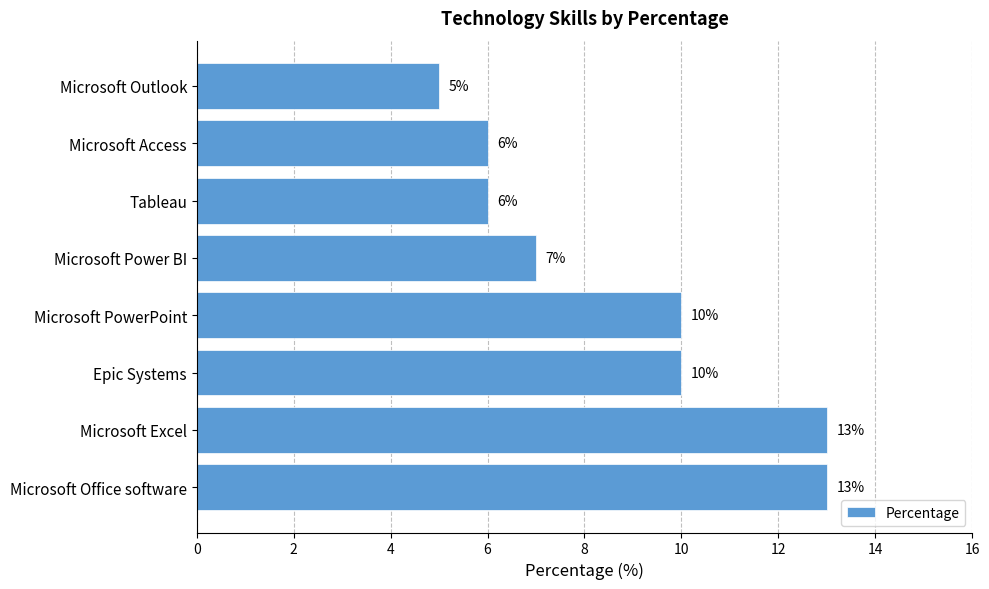

What is the difference between the maximum and second lowest values?

7